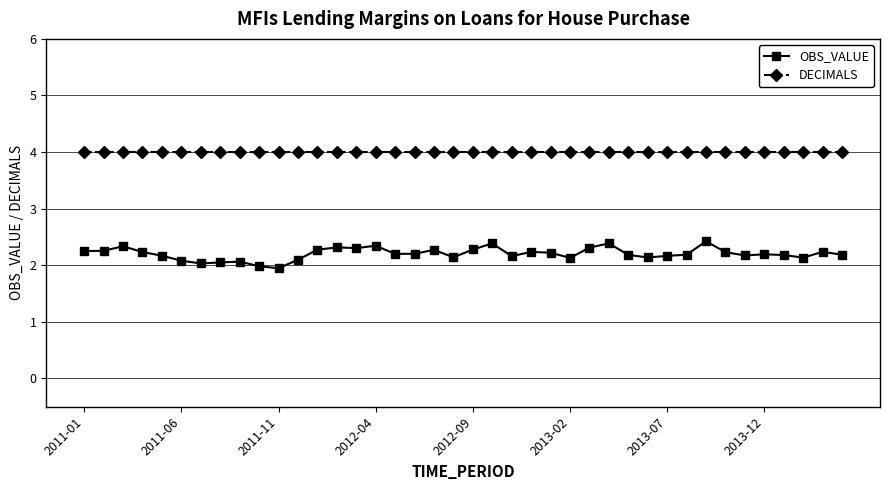

Is this an area chart (filled region under the line)?

No